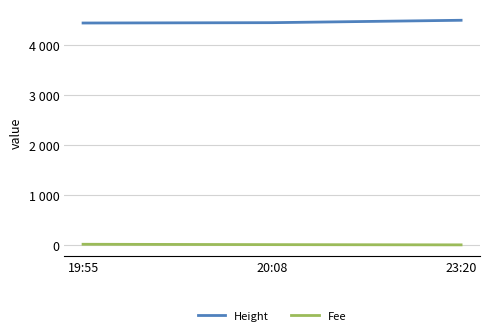

What position from the left is 20:08?

2